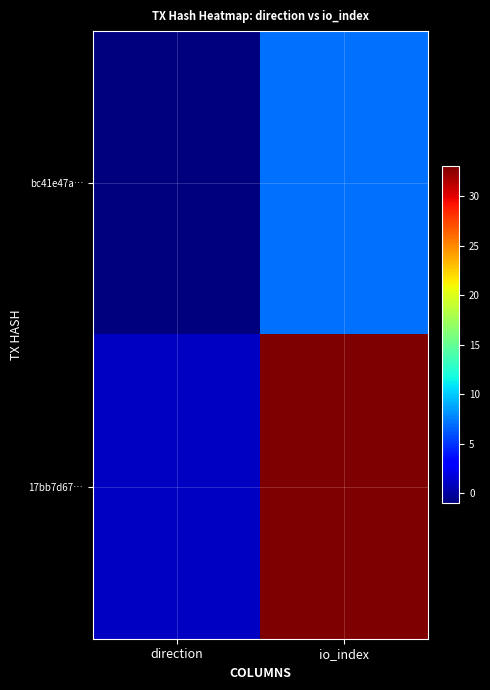

At which category is the sum across all series the highest?

io_index